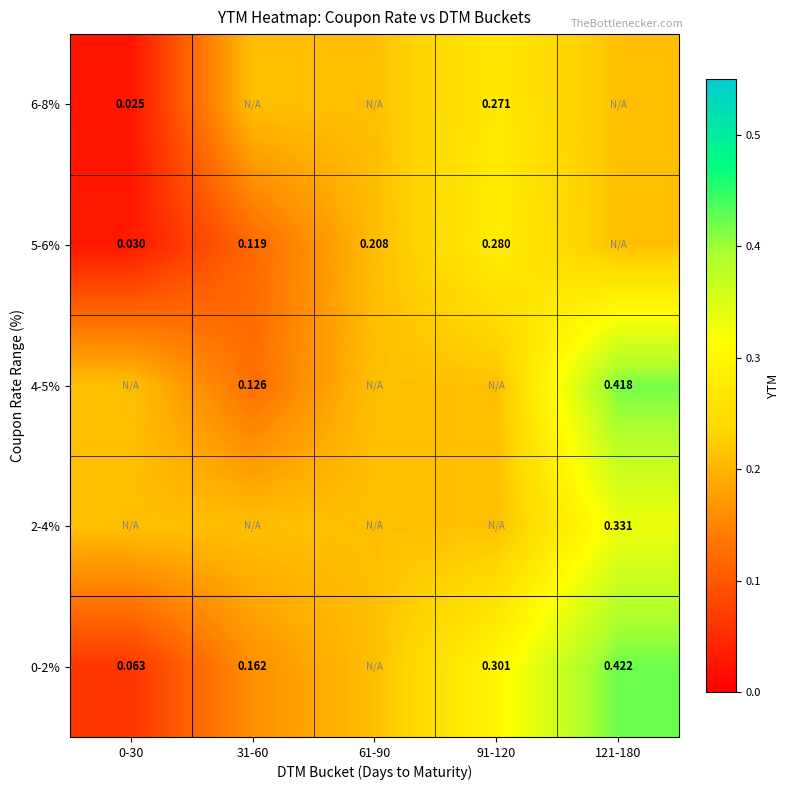

At which label does 2-4% reach its peak?

121-180